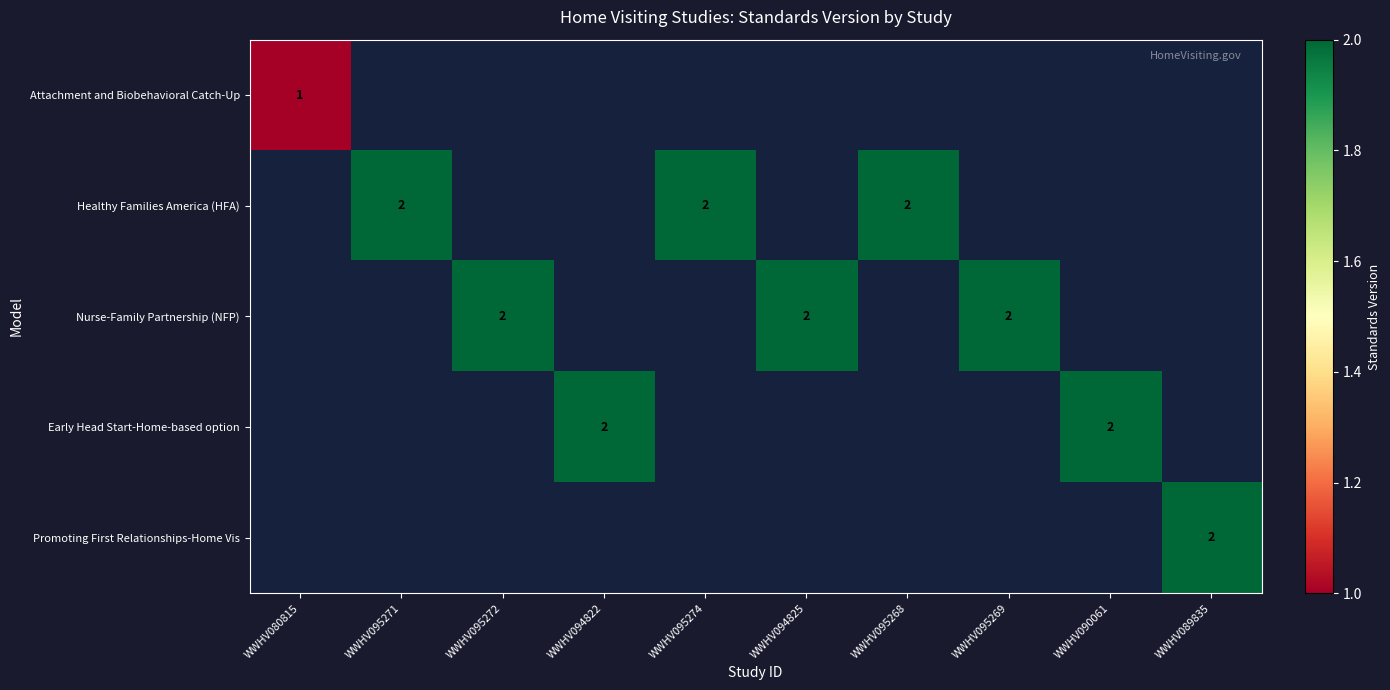

The Attachment and Biobehavioral Catch-Up series shows 1.4 at WWHV080815. True or false?

False